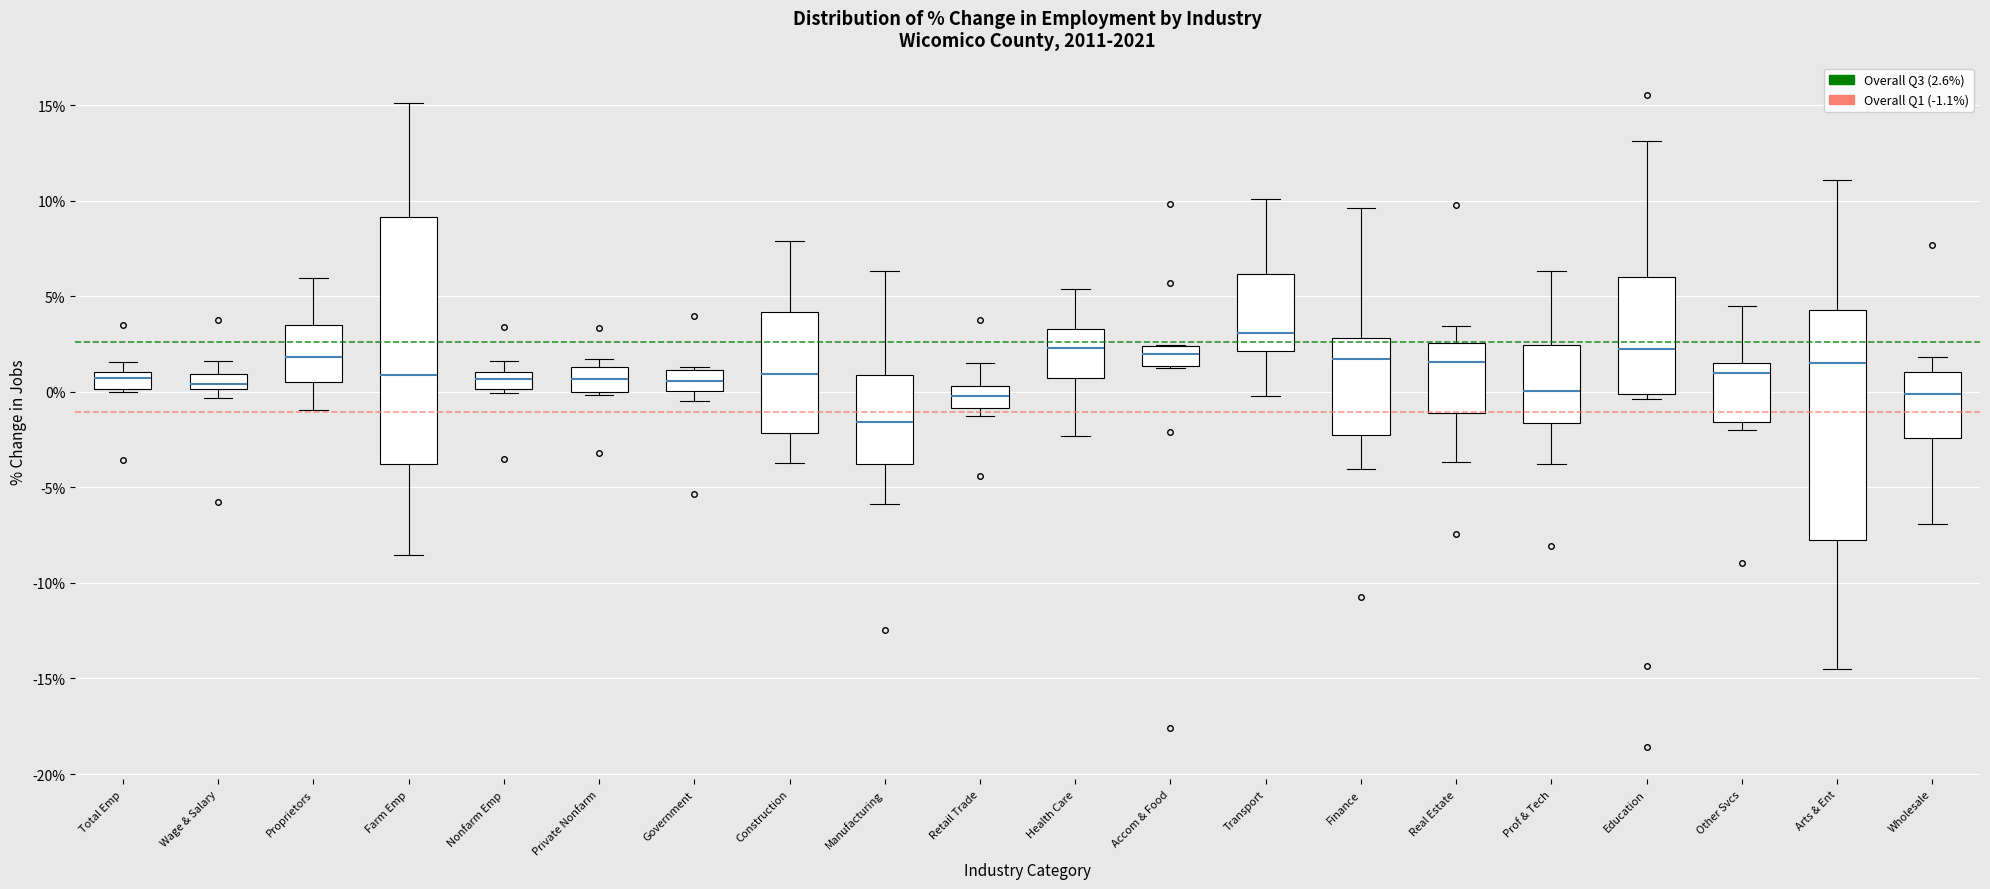

Reading left to right, read every box against the y-axis: the position of its median line, the range the box covers, and the ends of its whiskers. The values are not printed on the chart, so give them approximately, as read against the axis.

Total Emp: median 0.5, box 0.0 to 1.0, whiskers 0.0 to 1.5
Wage & Salary: median 0.5, box 0.0 to 1.0, whiskers -0.5 to 1.5
Proprietors: median 2.0, box 0.5 to 3.5, whiskers -1.0 to 6.0
Farm Emp: median 1.0, box -4.0 to 9.0, whiskers -8.5 to 15.0
Nonfarm Emp: median 0.5, box 0.0 to 1.0, whiskers 0.0 (just below the box's lower edge) to 1.5
Private Nonfarm: median 0.5, box 0.0 to 1.5, whiskers 0.0 (just below the box's lower edge) to 1.5 (just above the box's upper edge)
Government: median 0.5, box 0.0 to 1.0, whiskers -0.5 to 1.5
Construction: median 1.0, box -2.0 to 4.0, whiskers -3.5 to 8.0
Manufacturing: median -1.5, box -4.0 to 1.0, whiskers -6.0 to 6.5
Retail Trade: median 0.0, box -1.0 to 0.5, whiskers -1.5 to 1.5
Health Care: median 2.5, box 0.5 to 3.5, whiskers -2.5 to 5.5
Accom & Food: median 2.0, box 1.5 to 2.5, whiskers 1.0 to 2.5
Transport: median 3.0, box 2.0 to 6.0, whiskers 0.0 to 10.0
Finance: median 1.5, box -2.0 to 3.0, whiskers -4.0 to 9.5
Real Estate: median 1.5, box -1.0 to 2.5, whiskers -3.5 to 3.5
Prof & Tech: median 0.0, box -1.5 to 2.5, whiskers -4.0 to 6.5
Education: median 2.0, box 0.0 to 6.0, whiskers -0.5 to 13.0
Other Svcs: median 1.0, box -1.5 to 1.5, whiskers -2.0 to 4.5
Arts & Ent: median 1.5, box -8.0 to 4.5, whiskers -14.5 to 11.0
Wholesale: median 0.0, box -2.5 to 1.0, whiskers -7.0 to 2.0